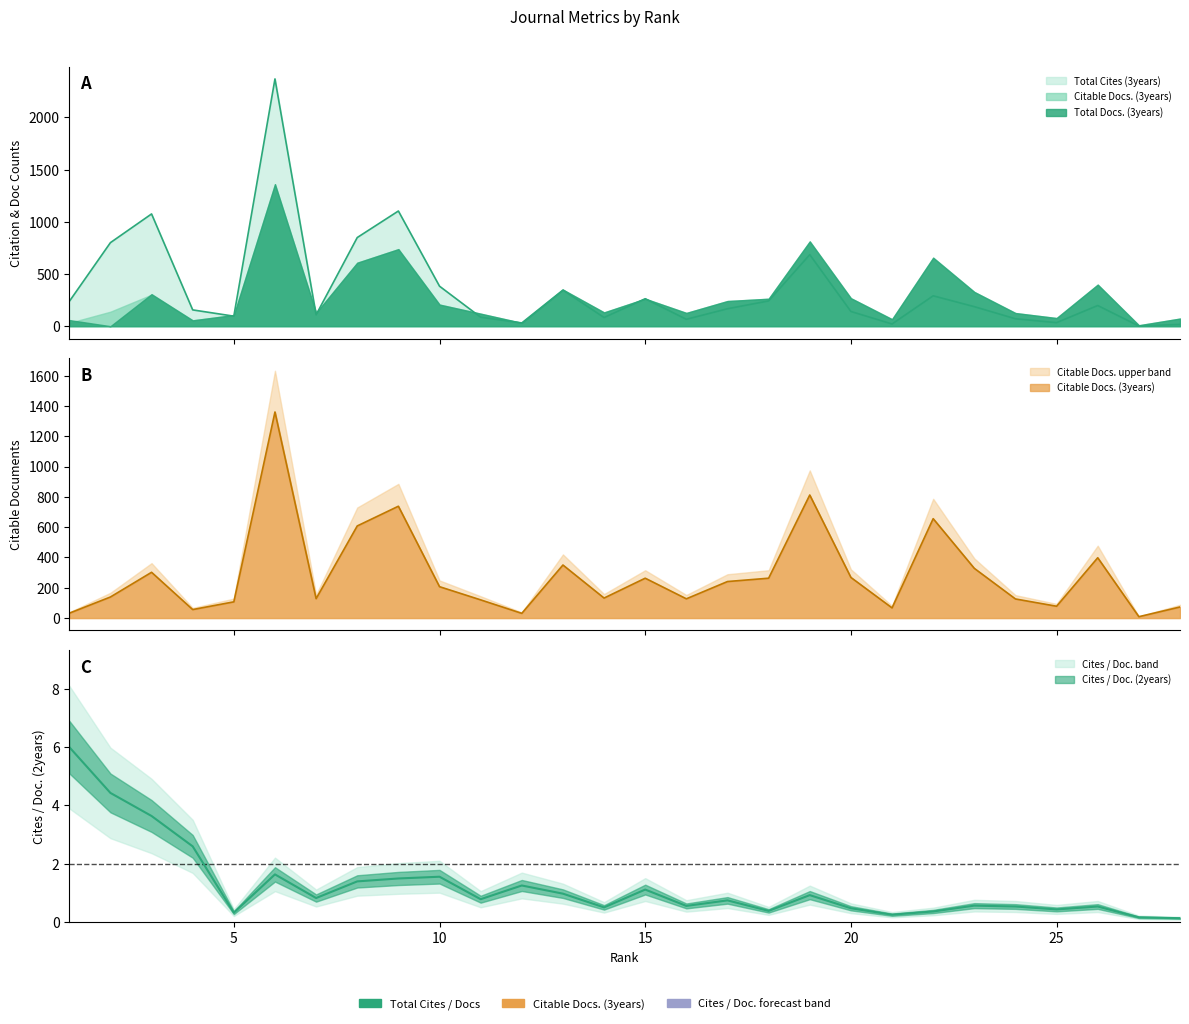

In Citable Docs. (3years), how many points are lower than both neighbors (excluding endpoints)?

8